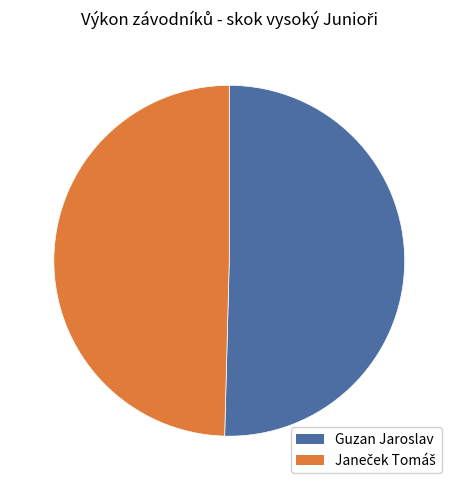

Is Guzan Jaroslav the majority of the pie?

Yes